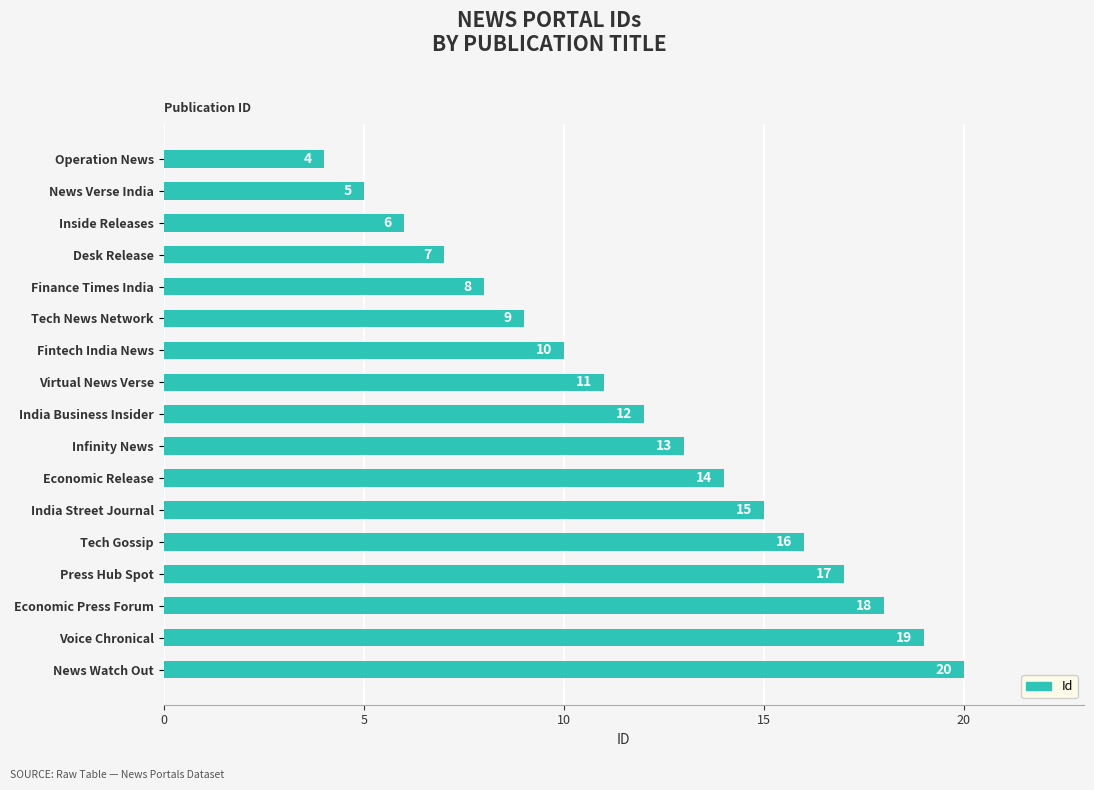

What is the smallest value displayed?

4